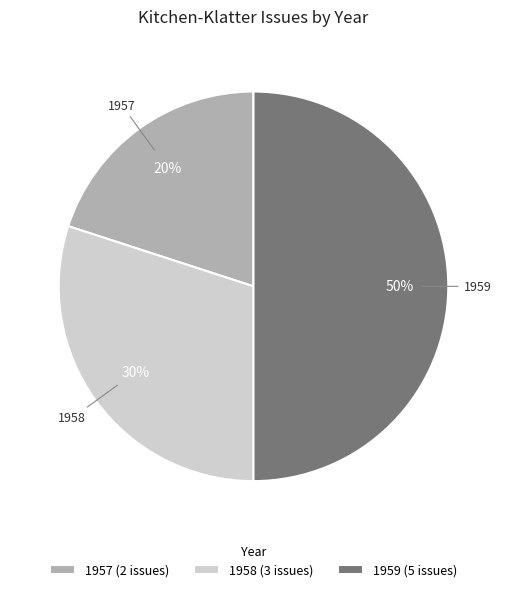

How many segments does this pie chart have?

3